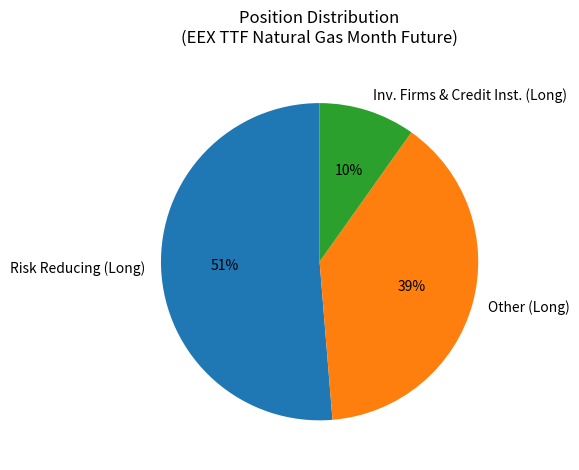

To the nearest percent, what is the average slice percentage?

33%